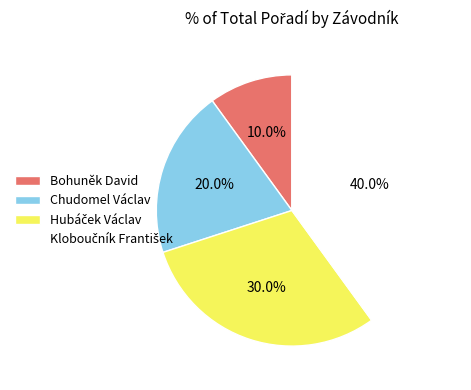

Is there a majority slice in this chart?

No